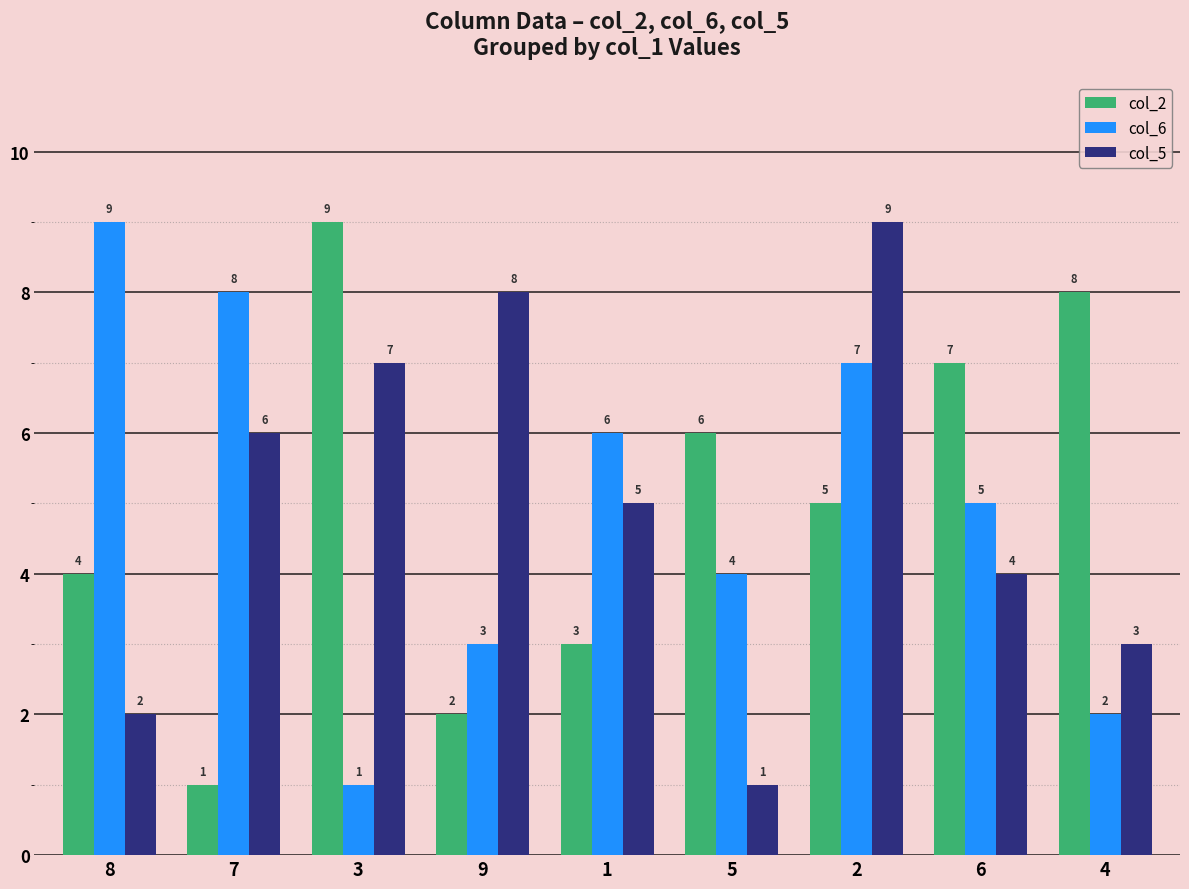

Between 8 and 5, which series saw the biggest shift?

col_6